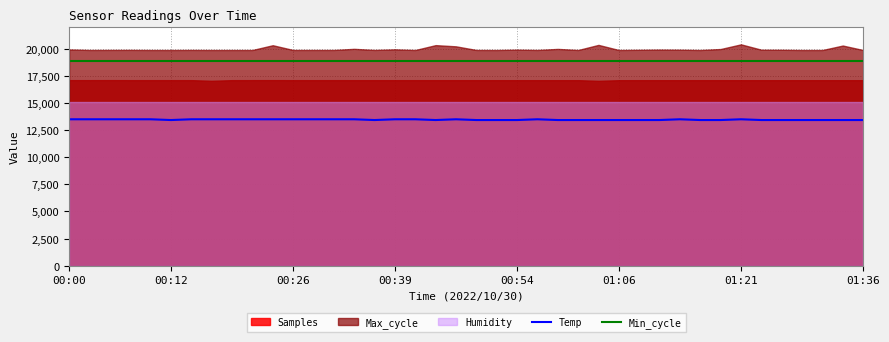

How many lines are shown in the chart?

2